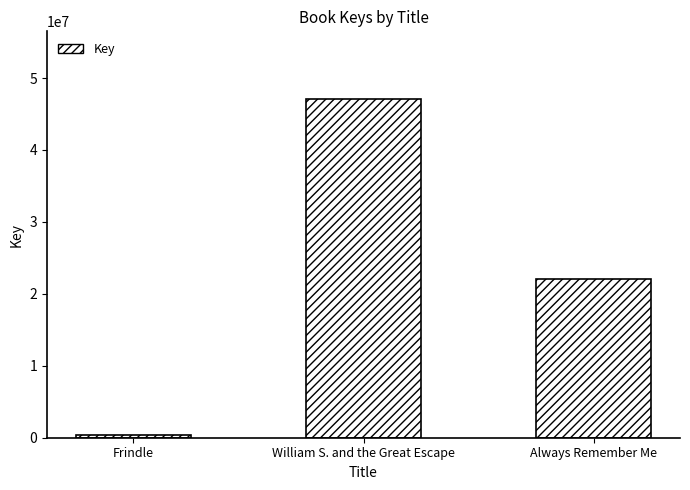

Reading left to right, extract all data points from this chart.

336458	47074360	22010872